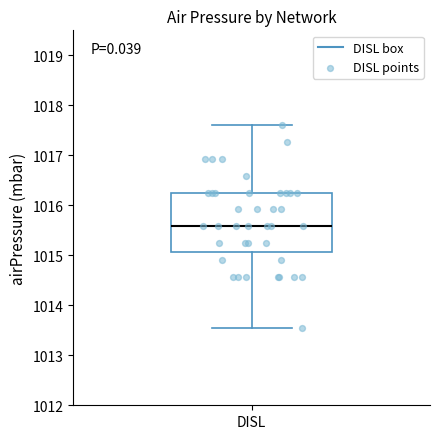

Where does the median line of the box for DISL sit on the y-axis? The values are not printed on the chart, so give them approximately, as read against the axis.

1015.6